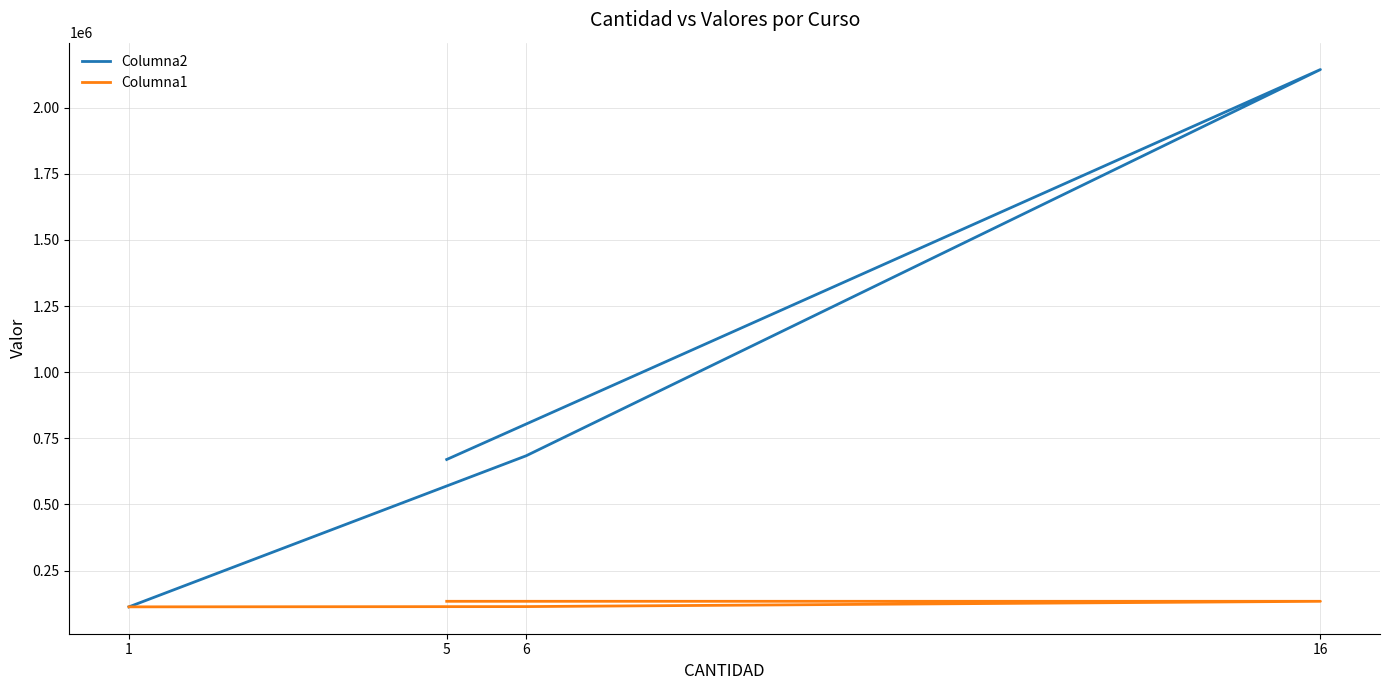

Between 6 and 16, which series saw the biggest shift?

Columna2